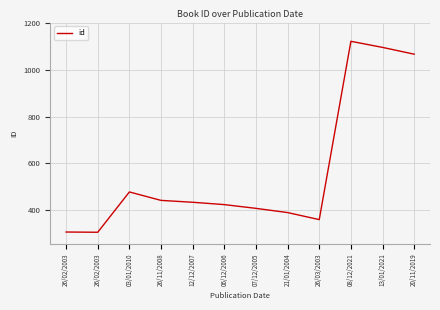

True or false: the data shows 1066 at 20/11/2019.

True